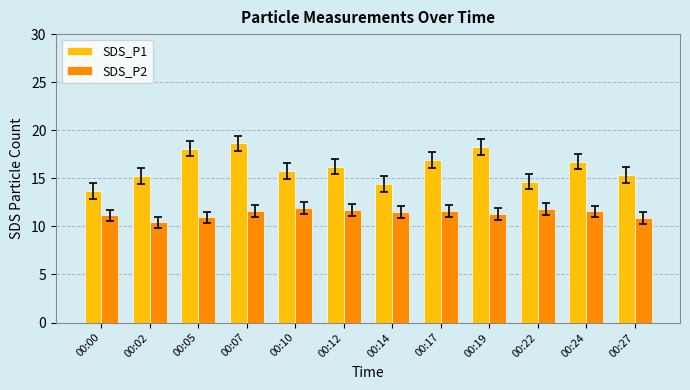

Rank the series at 00:24 from lowest to highest value.

SDS_P2, SDS_P1